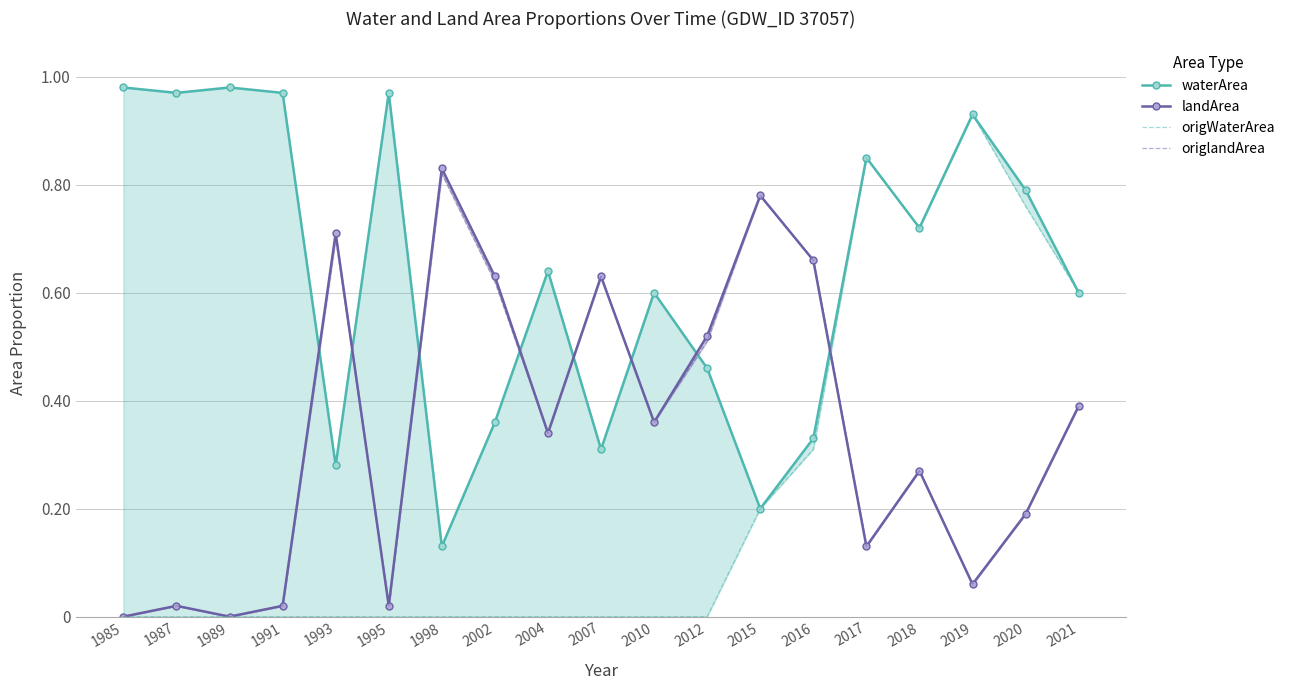

The value of landArea at 1998 is 1.4. True or false?

False